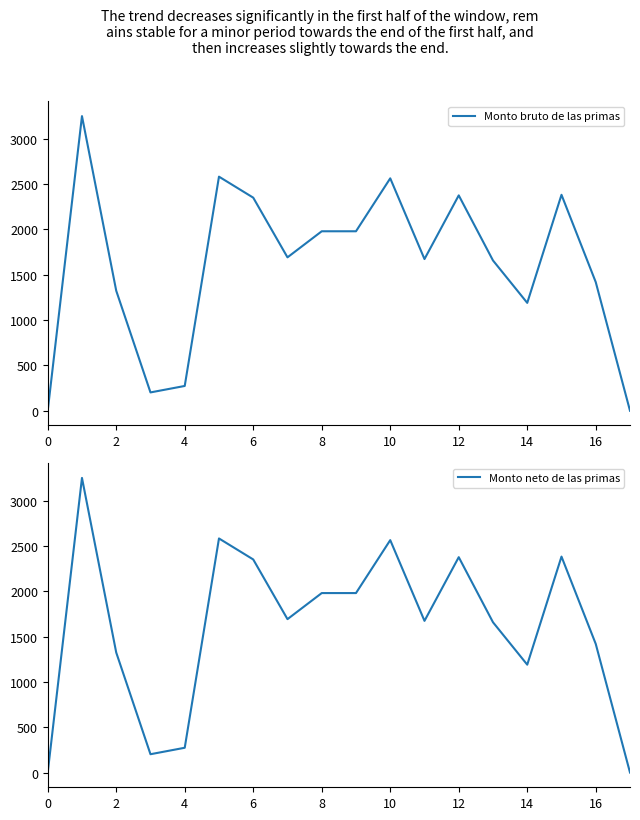

Does the chart have visible grid lines?

No